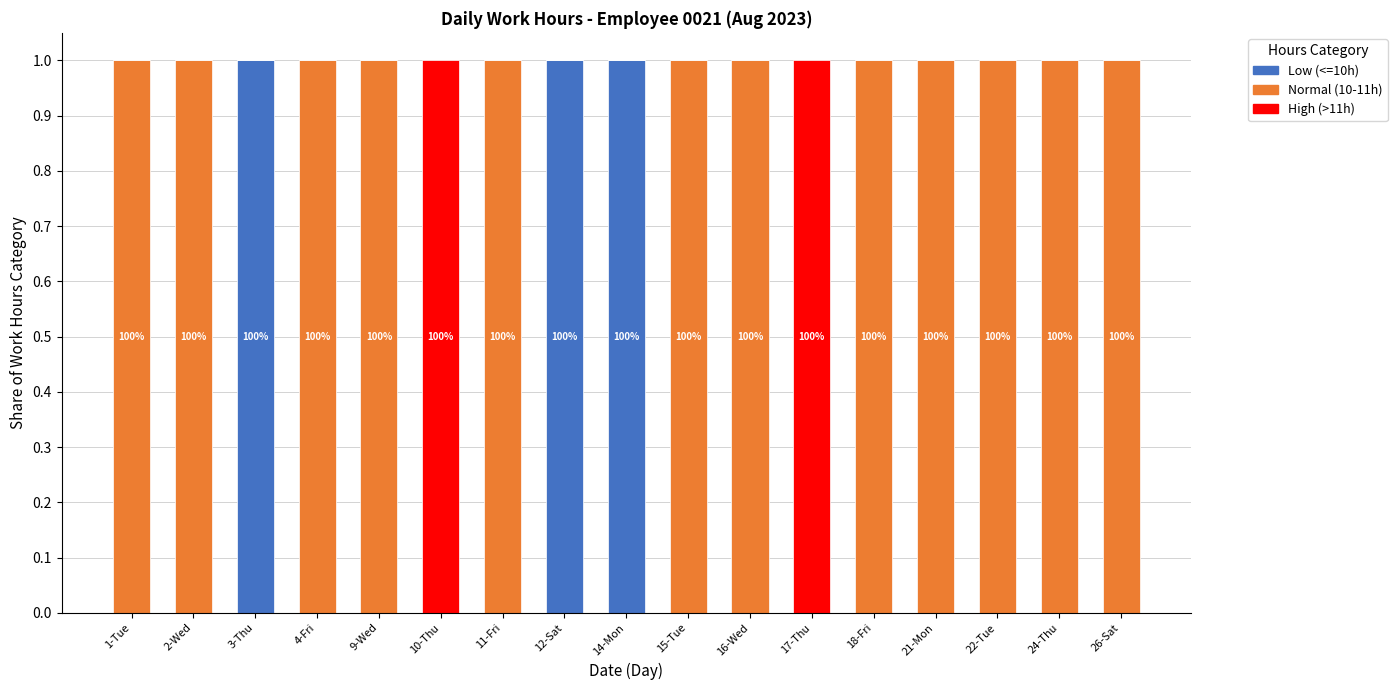

The value of Low (<=10h) at 10-Thu is 0. True or false?

True